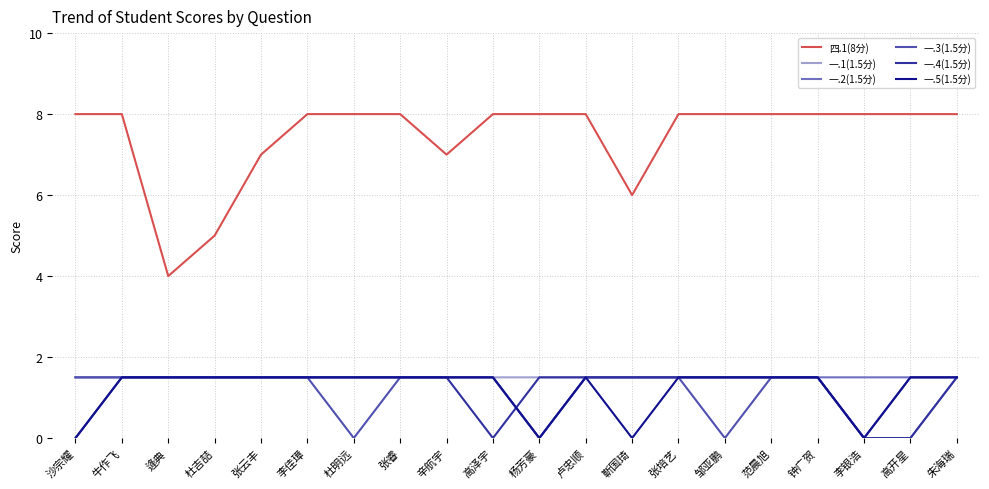

Count the number of data series in this chart.

6